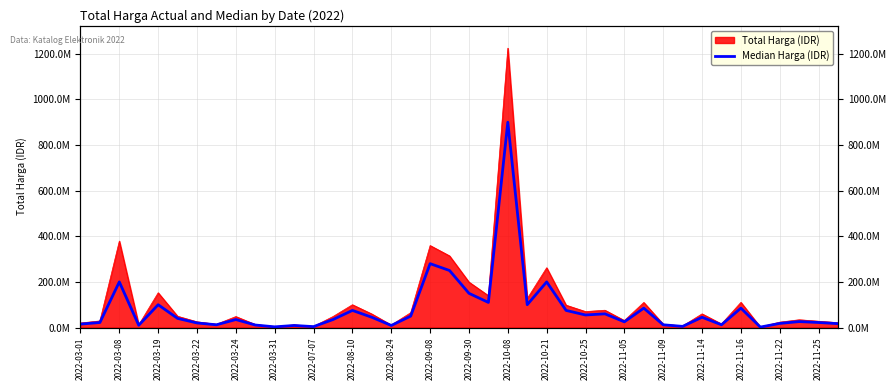

What is the difference between the values at 39 and 29?

68000000